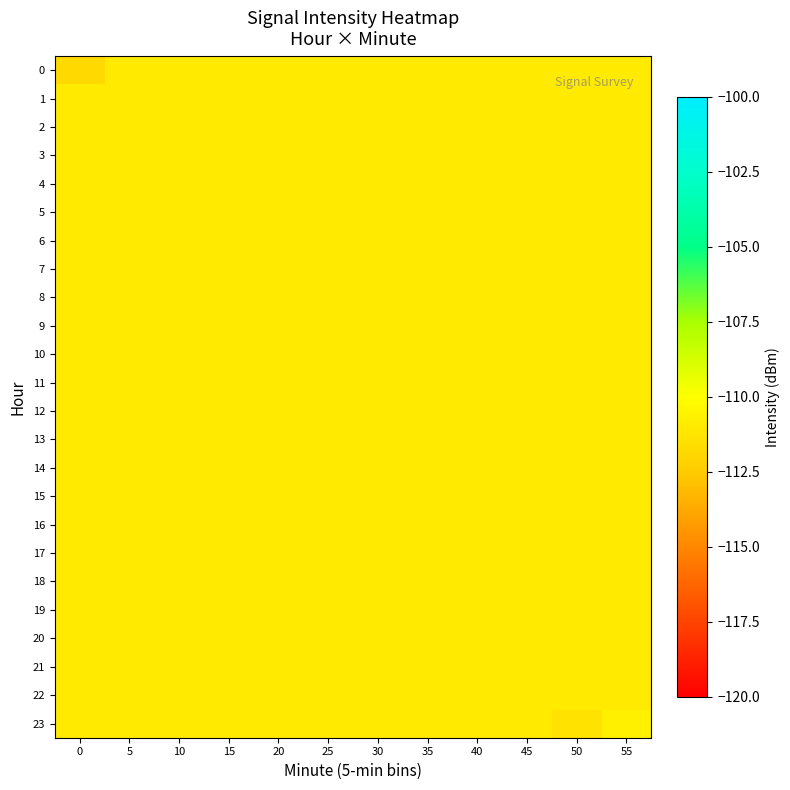

At which category is the sum across all series the highest?

55